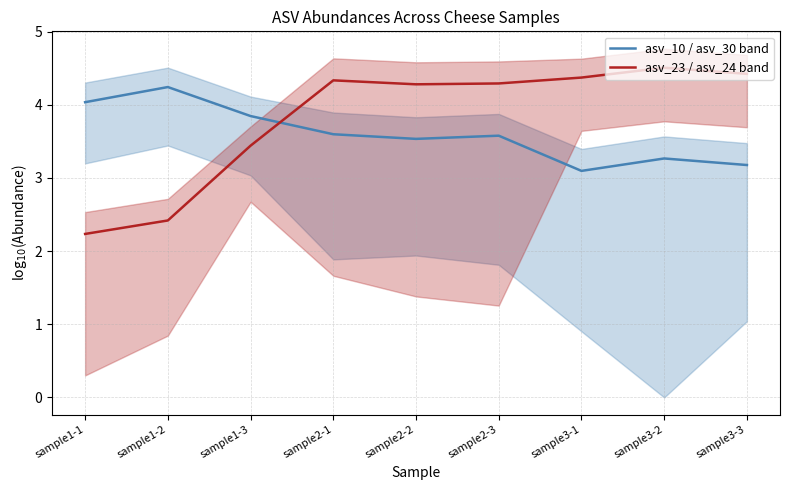

Reading left to right, list all the values displayed in this chart.

asv_10 / asv_30 band: 4.0	4.2	3.8	3.6	3.5	3.6	3.1	3.3	3.2
asv_23 / asv_24 band: 2.2	2.4	3.4	4.3	4.3	4.3	4.4	4.5	4.4